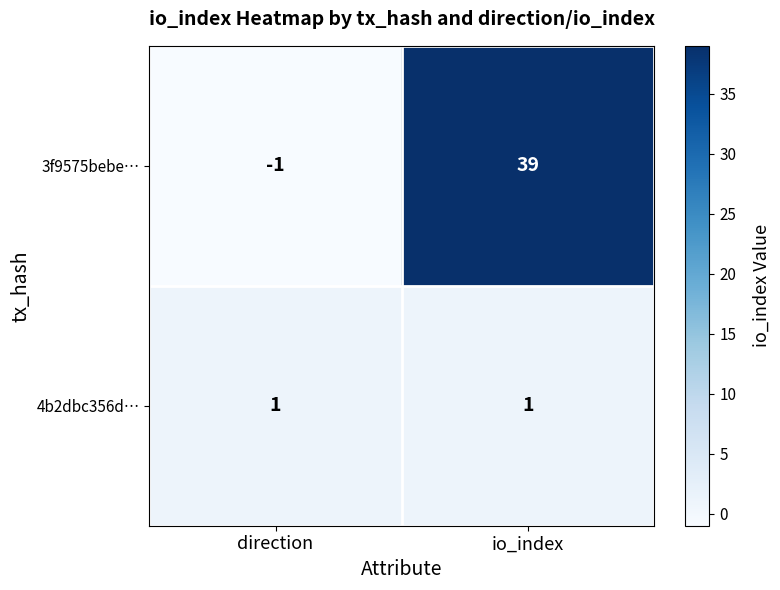

The value of 3f9575bebe… at direction is -1. True or false?

True